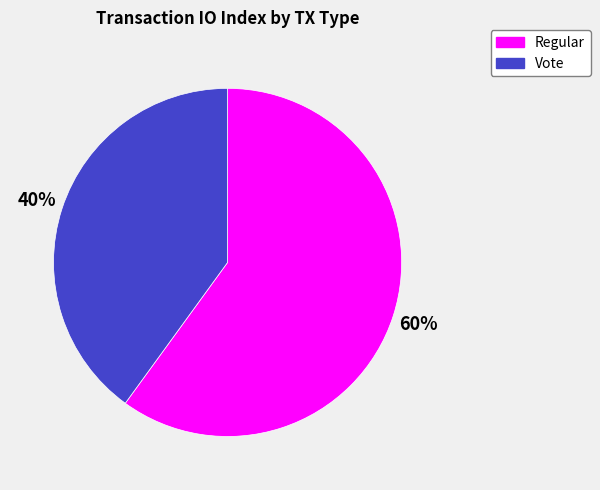

To the nearest percent, what is the difference between the Regular and Vote slice percentages?

20%